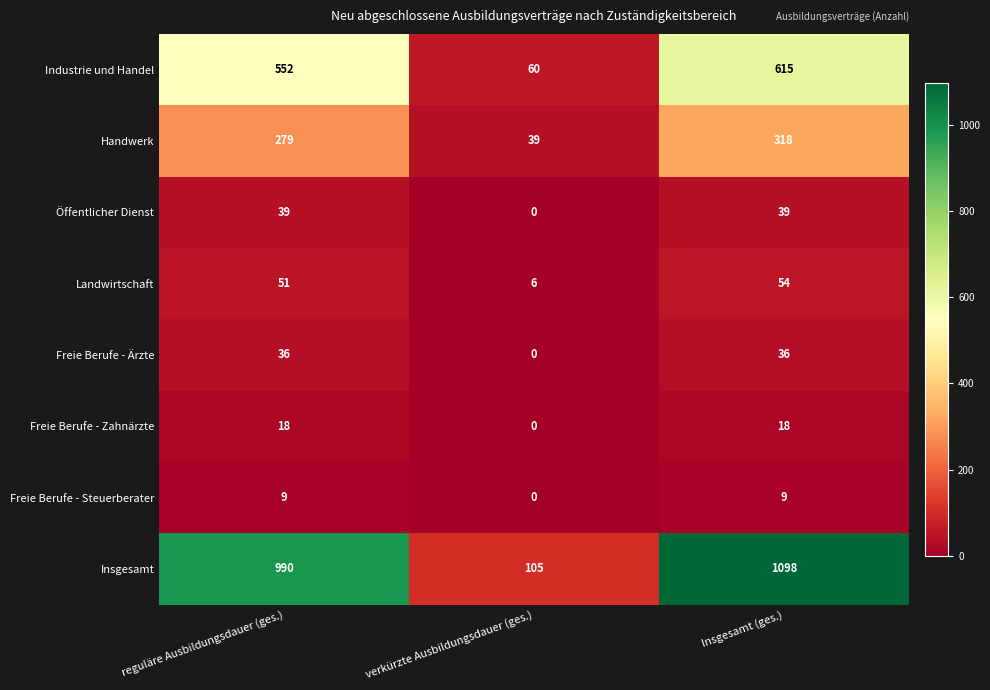

What is the average value of the Landwirtschaft series?

37